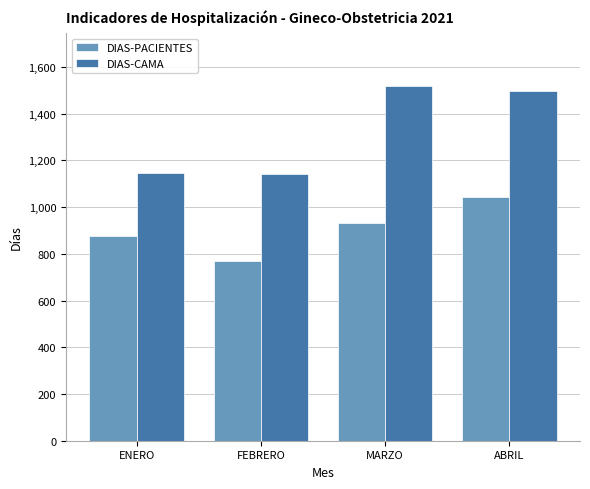

Read the DIAS-CAMA value at ENERO.

1147